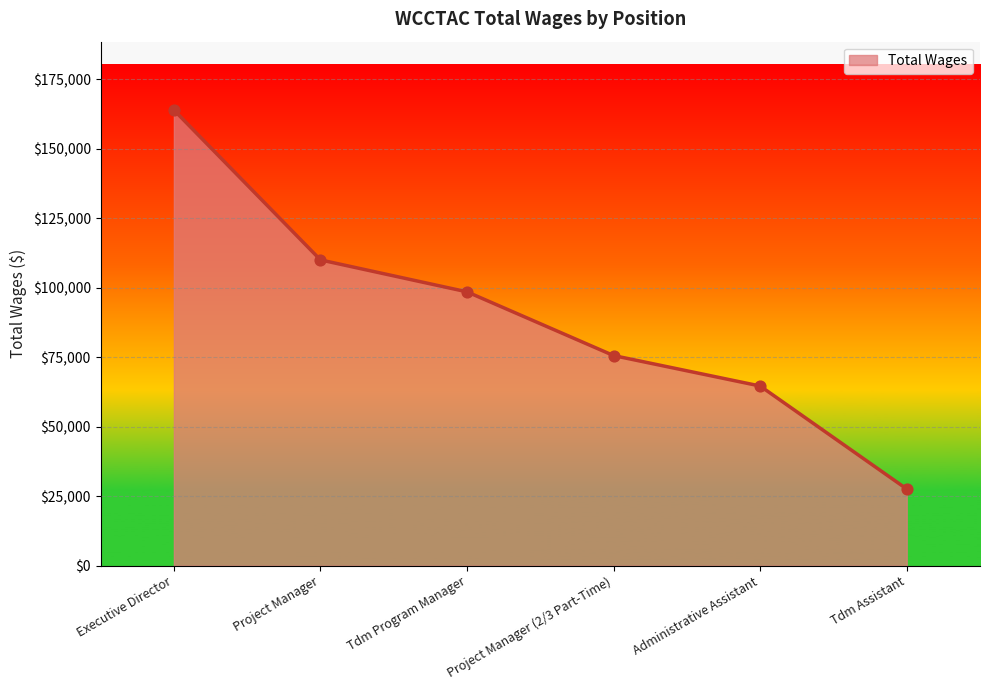

What is the ratio of the value at Project Manager to the value at Executive Director?

0.7